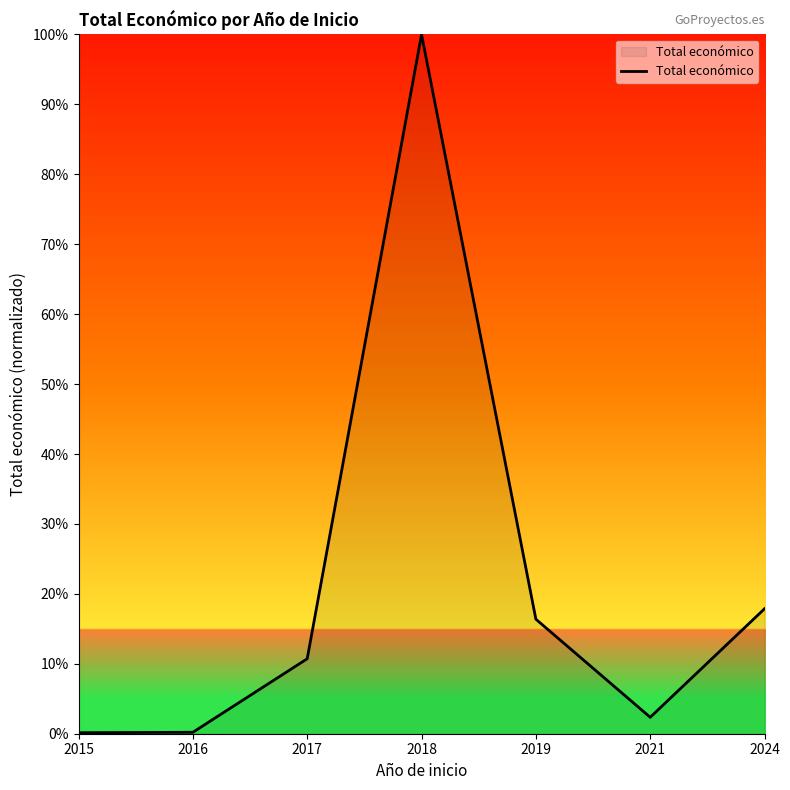

Between 2024 and 2018, which is larger?

2018